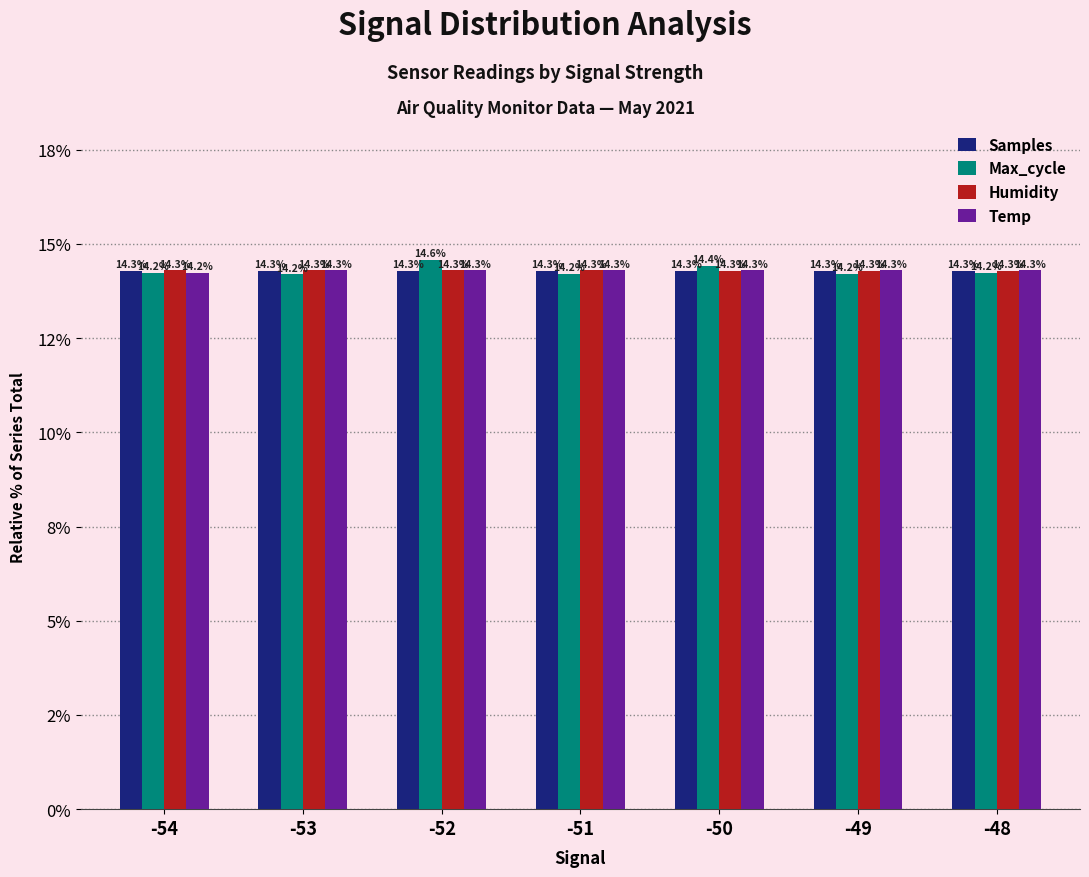

What are all the series names shown in the legend?

Samples, Max_cycle, Humidity, Temp